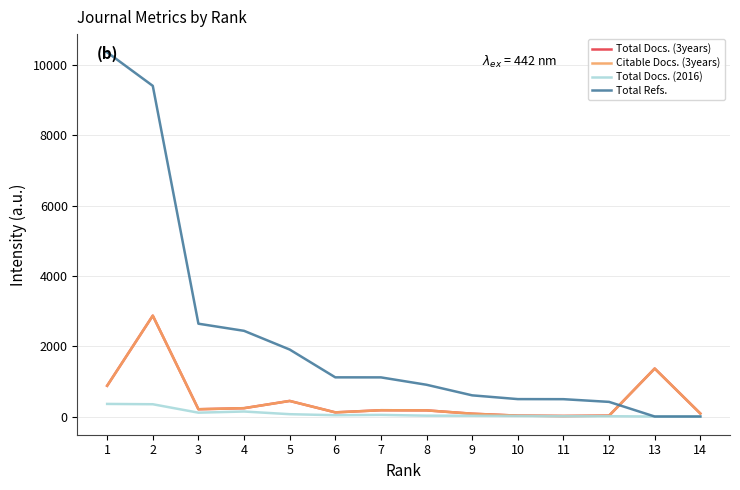

Is this an area chart (filled region under the line)?

No